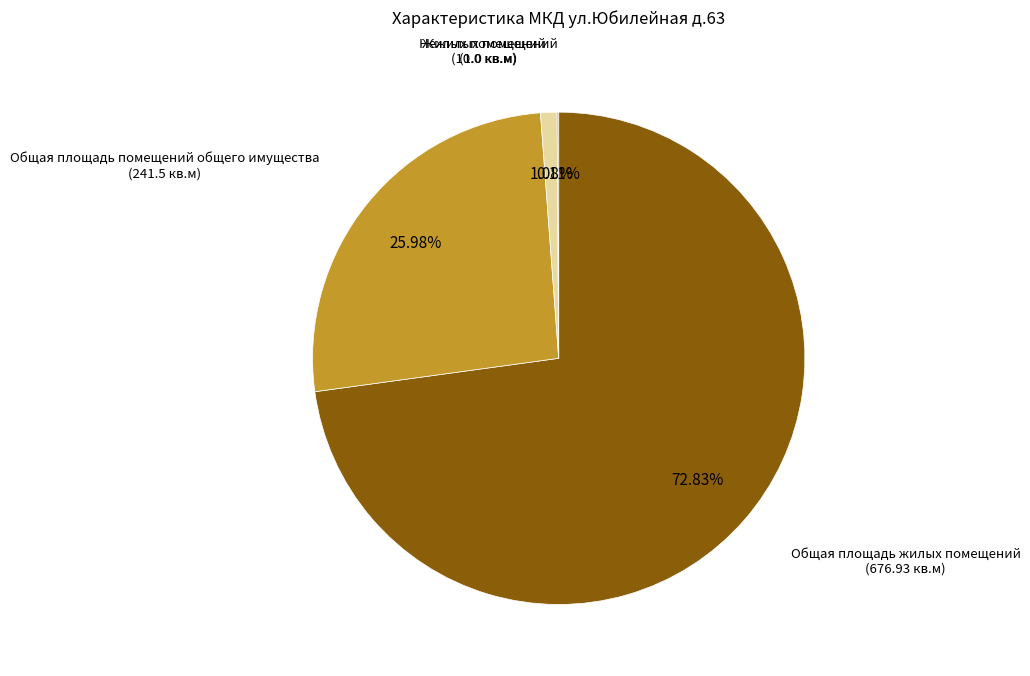

Which category accounts for the majority?

Общая площадь жилых помещений